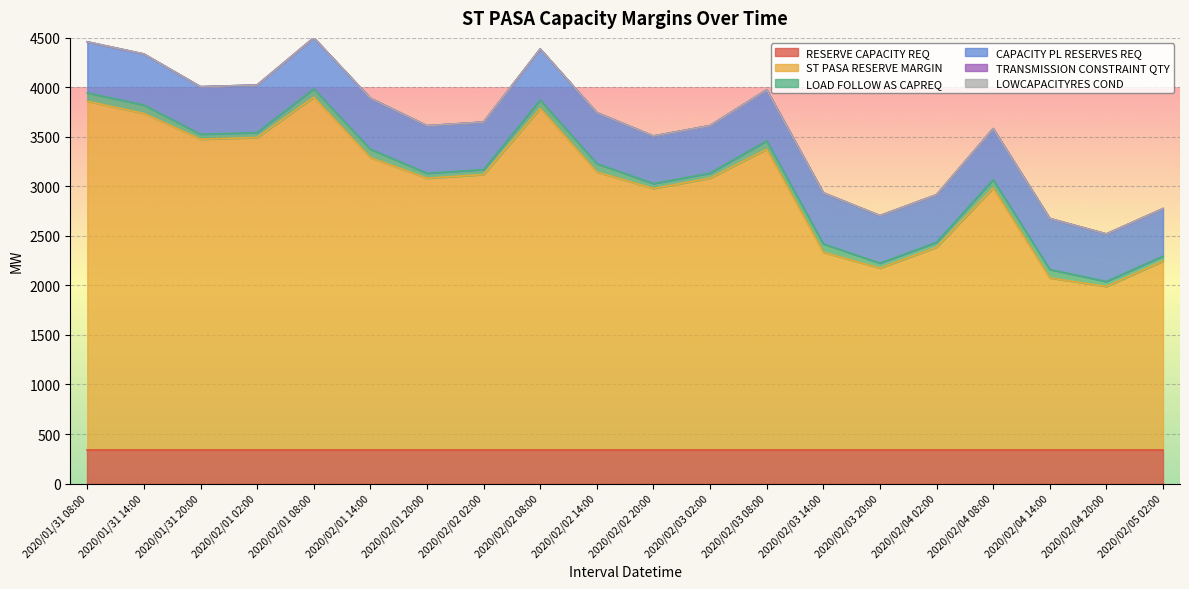

Rank the series at 2020/02/03 14:00 from highest to lowest value.

ST PASA RESERVE MARGIN, CAPACITY PL RESERVES REQ, RESERVE CAPACITY REQ, LOAD FOLLOW AS CAPREQ, TRANSMISSION CONSTRAINT QTY, LOWCAPACITYRES COND